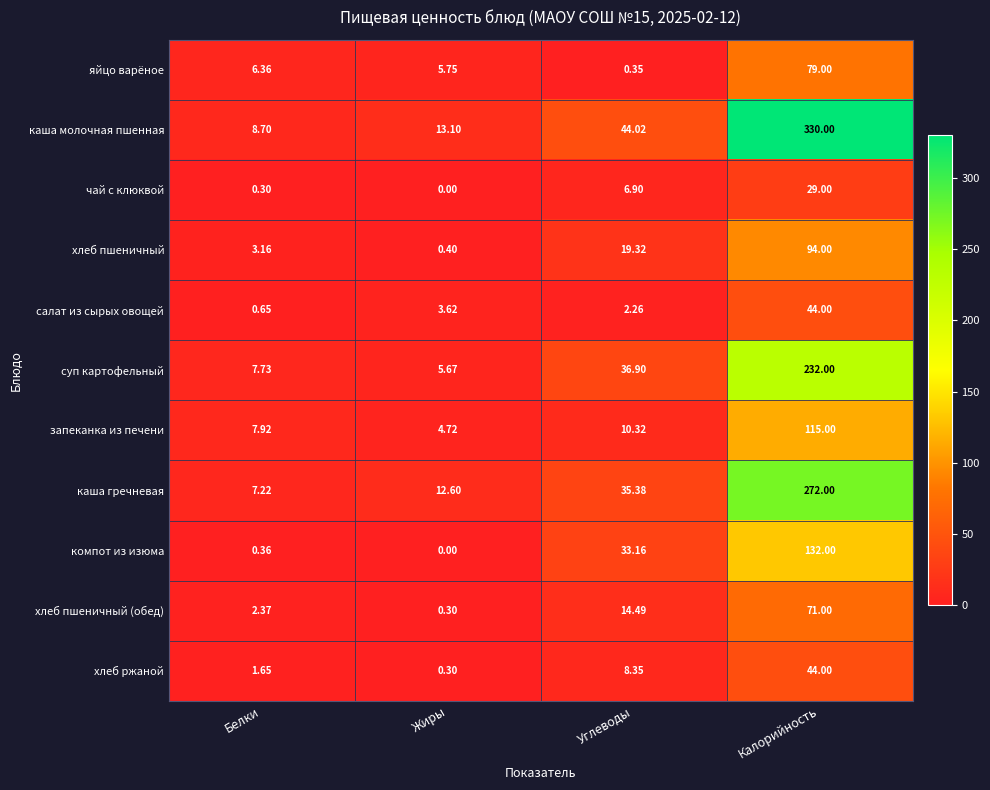

What is the total value across all series at Калорийность?

1442.0